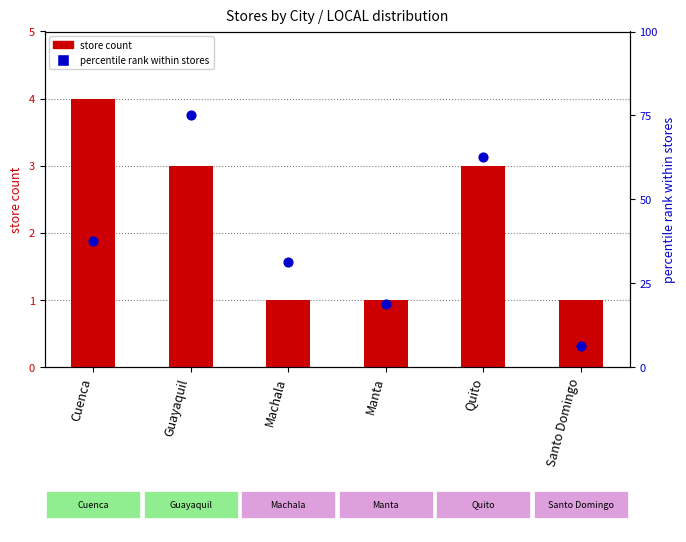

What are all the series names shown in the legend?

store count, percentile rank within stores